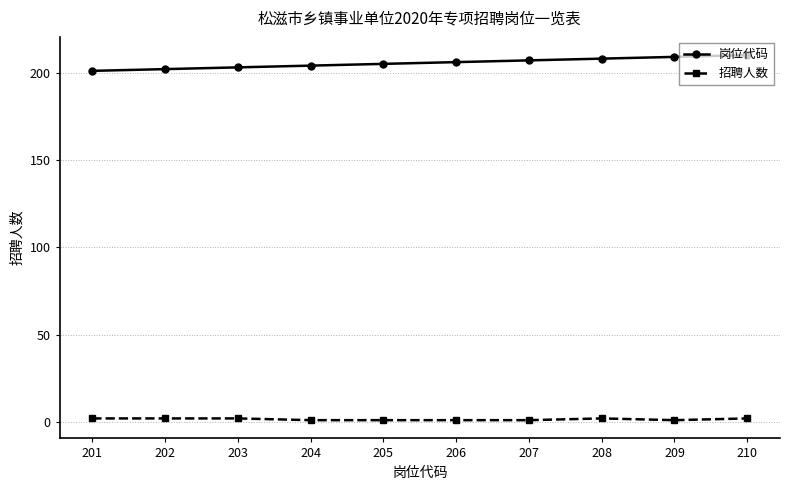

Is the value of 招聘人数 at 204 greater than the value of 岗位代码 at 205?

No